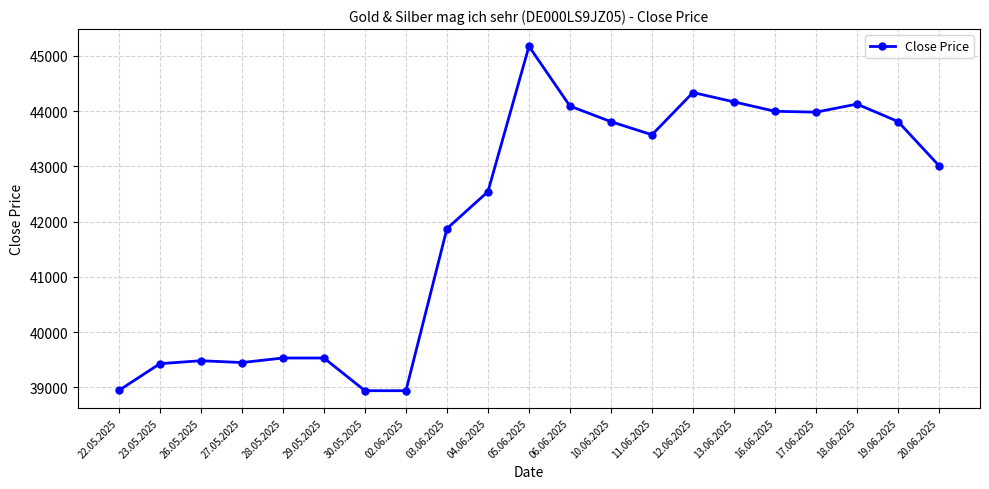

What is the greatest value displayed?

45170